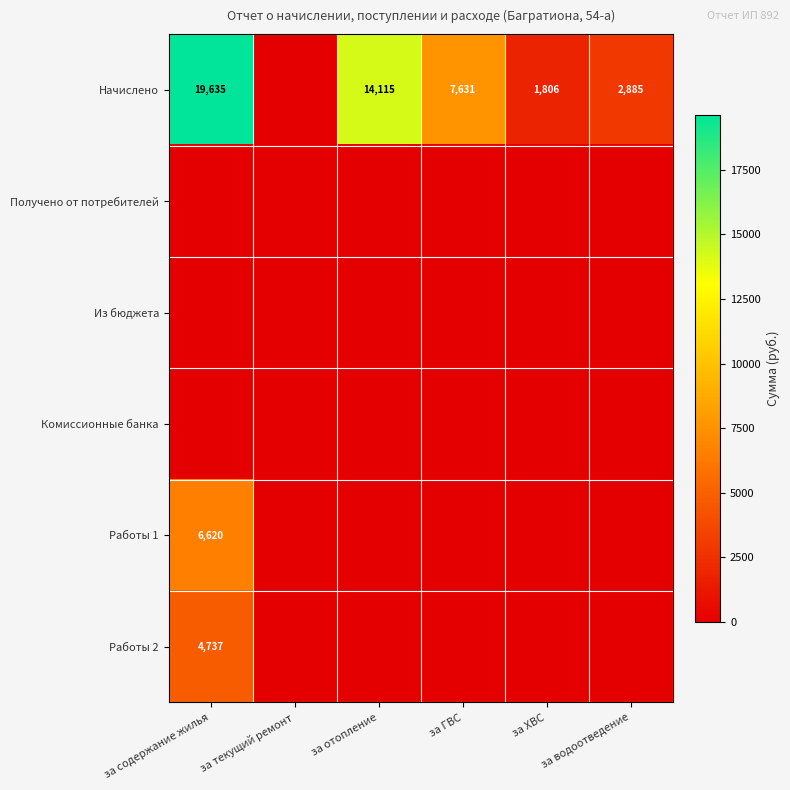

Count the number of categories in the chart.

6